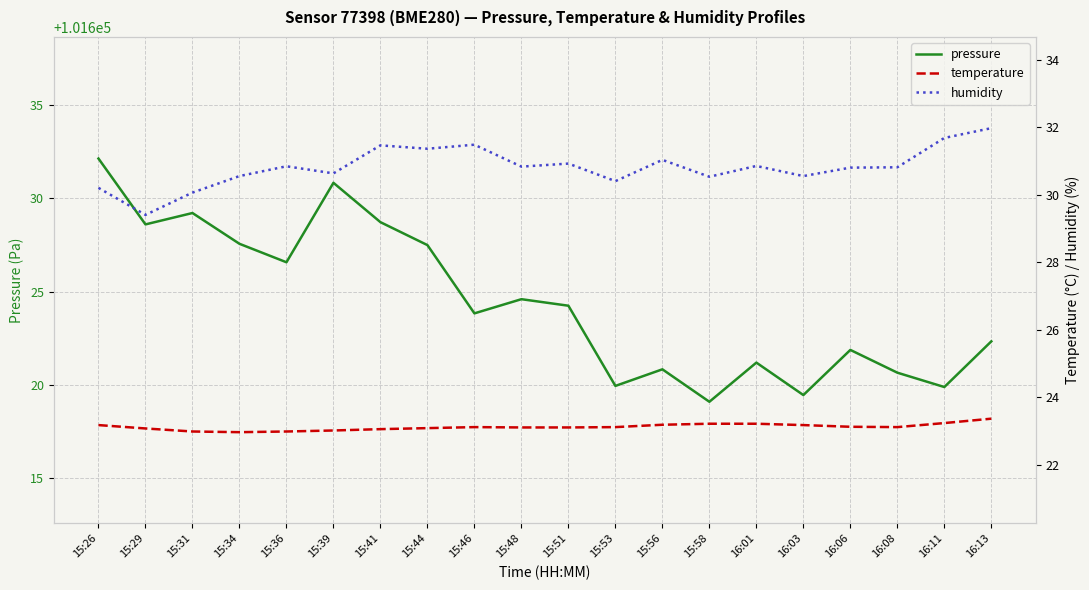

The value of pressure at 16:08 is 58747.4. True or false?

False